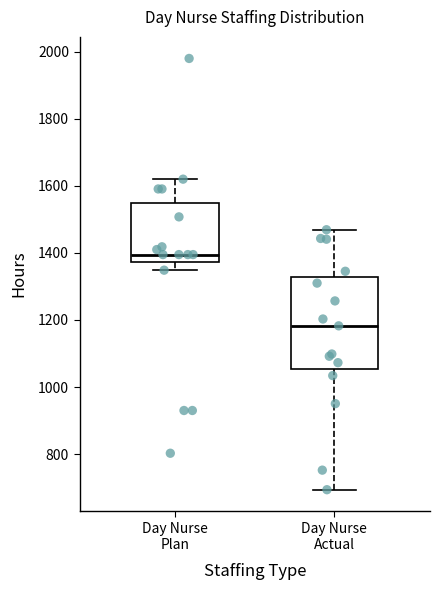

Reading left to right, read every box against the y-axis: the position of its median line, the range the box covers, and the ends of its whiskers. The values are not printed on the chart, so give them approximately, as read against the axis.

Day Nurse Plan: median 1400, box 1380 to 1540, whiskers 1340 to 1620
Day Nurse Actual: median 1180, box 1060 to 1320, whiskers 700 to 1460